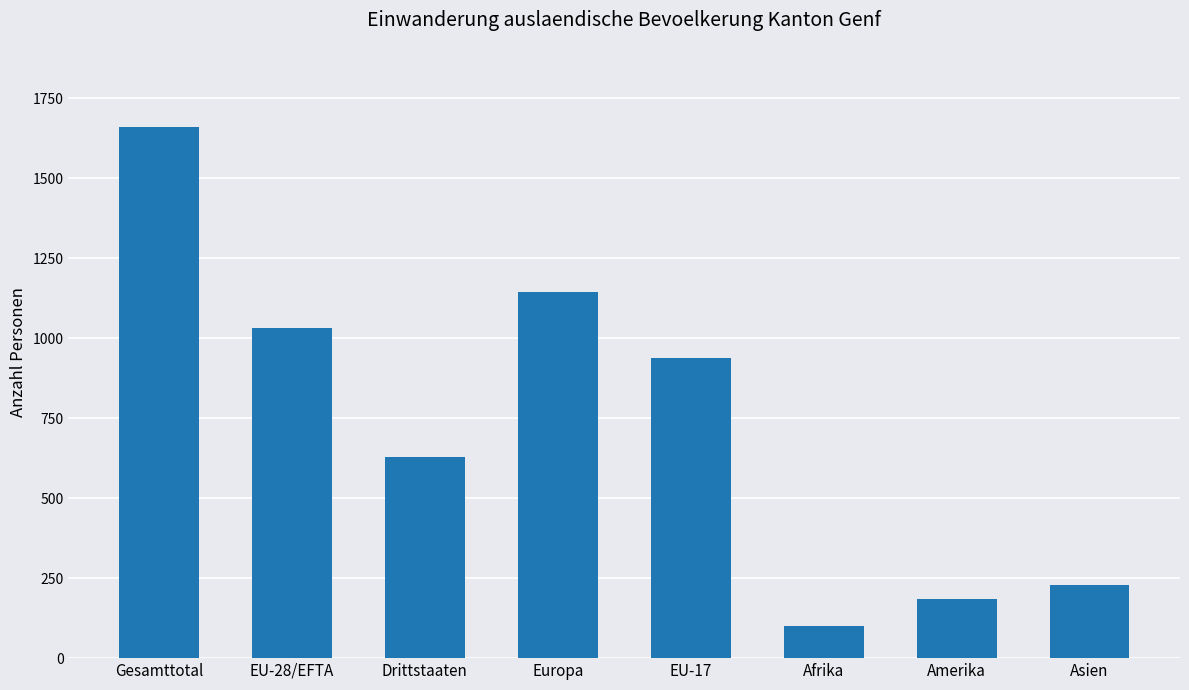

Which category has the lowest value across all series?

Afrika